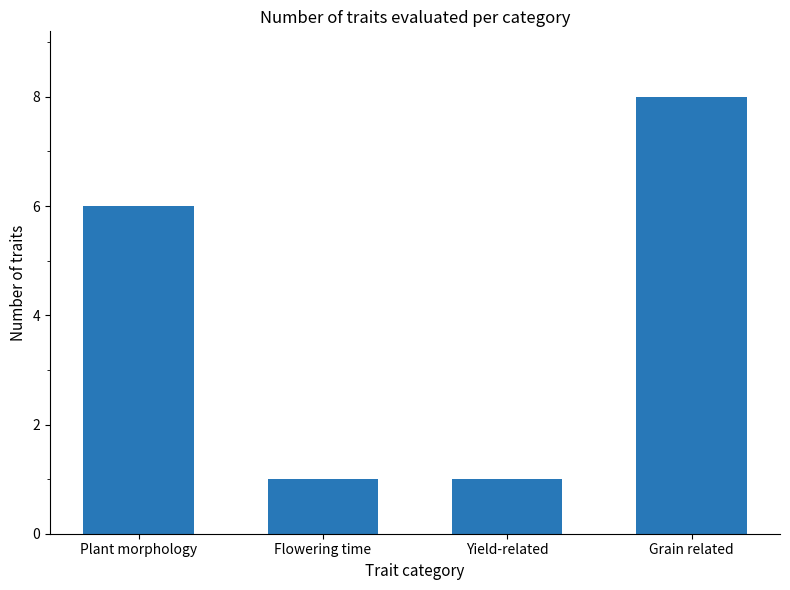

The value at Flowering time is 1. True or false?

True